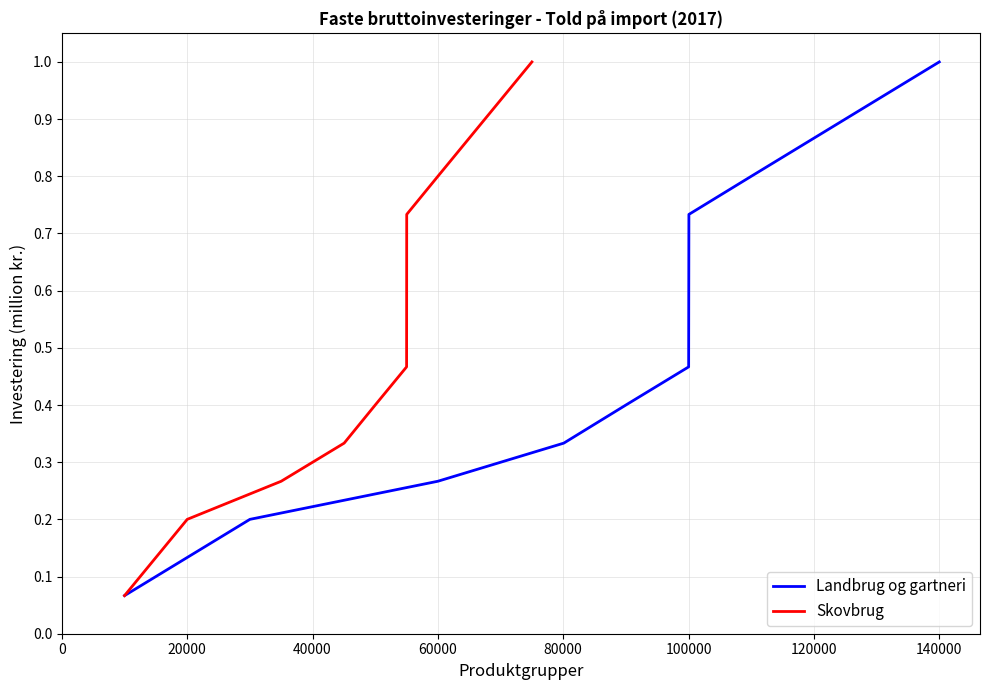

List the series in order of their peak value, lowest first.

Landbrug og gartneri, Skovbrug